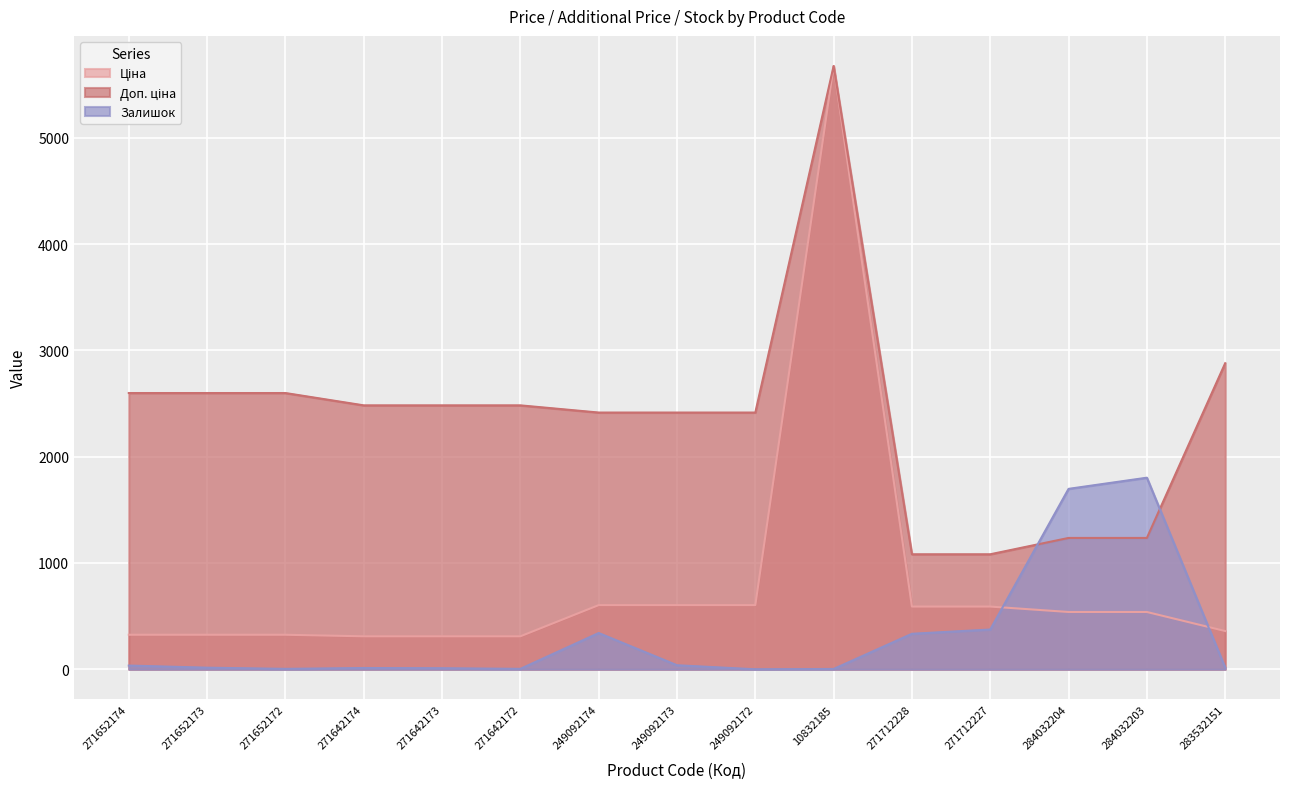

The value of Доп. ціна at 249092174 is 2414.8. True or false?

True